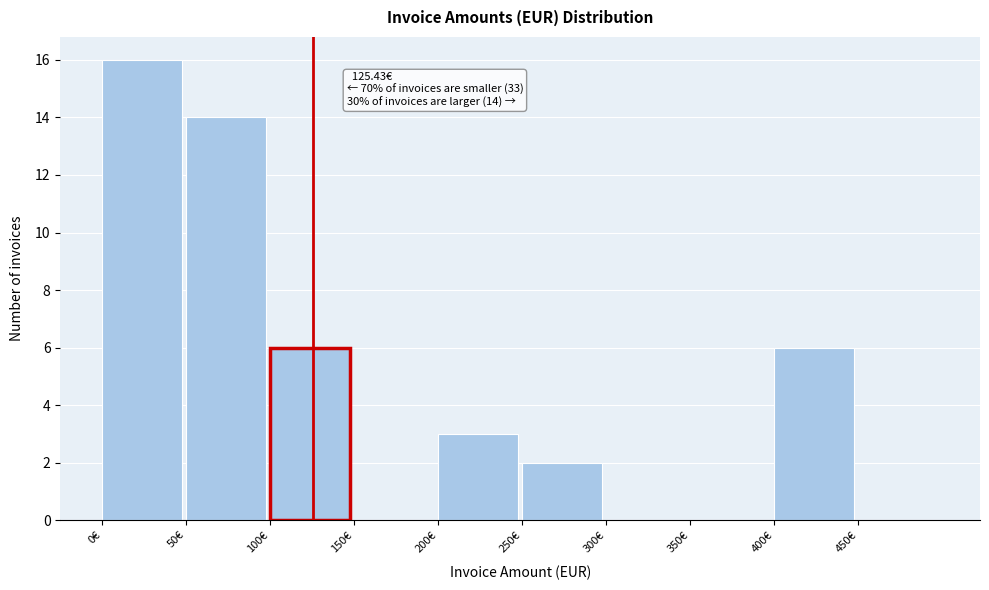

Which range on the x-axis has the tallest bar?

0 to 50